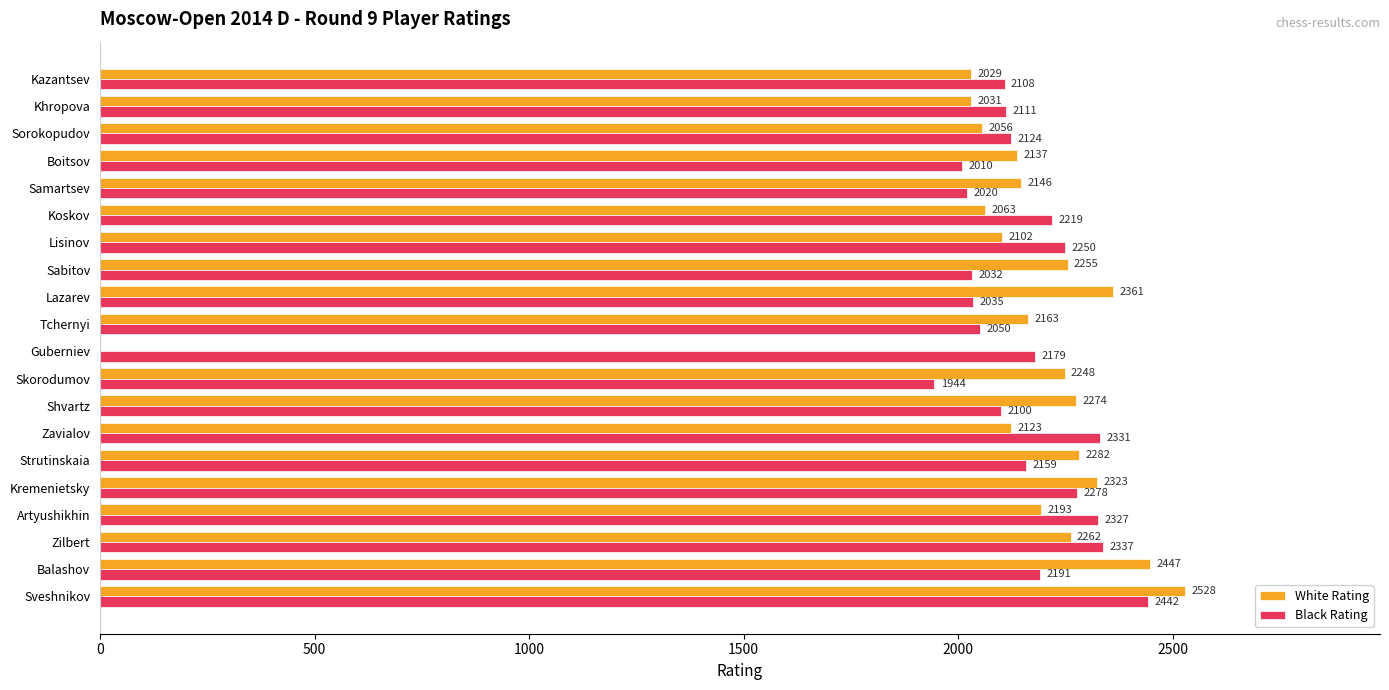

Is the value of White Rating at Khropova greater than the value of Black Rating at Shvartz?

No